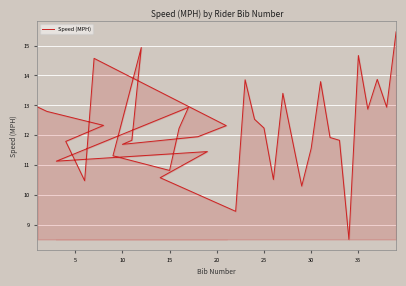

At which label is the value closest to 11?

15